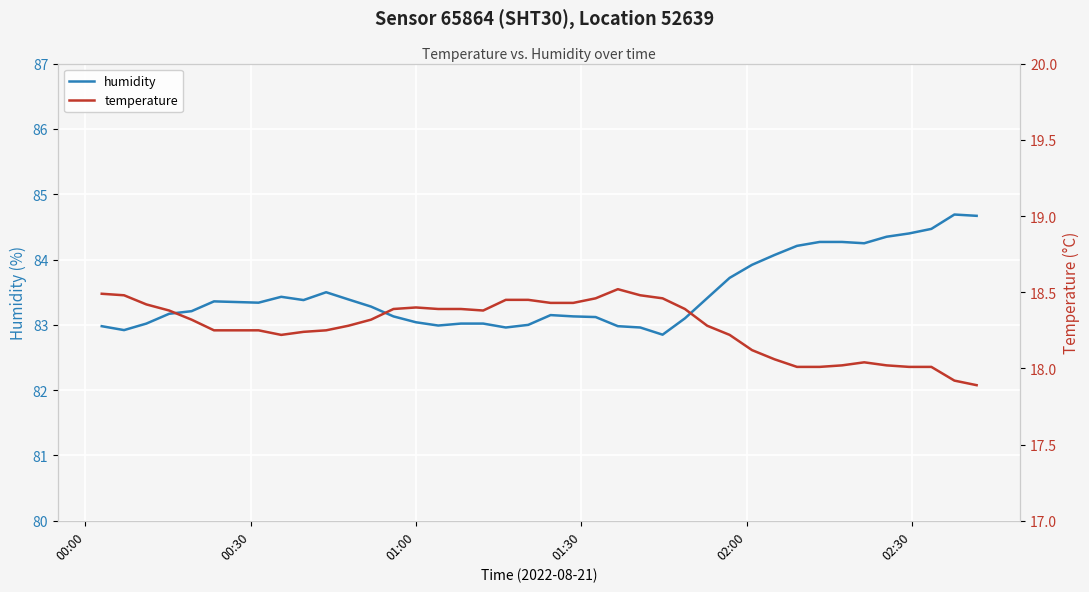

What is the highest value of the humidity series?

84.7